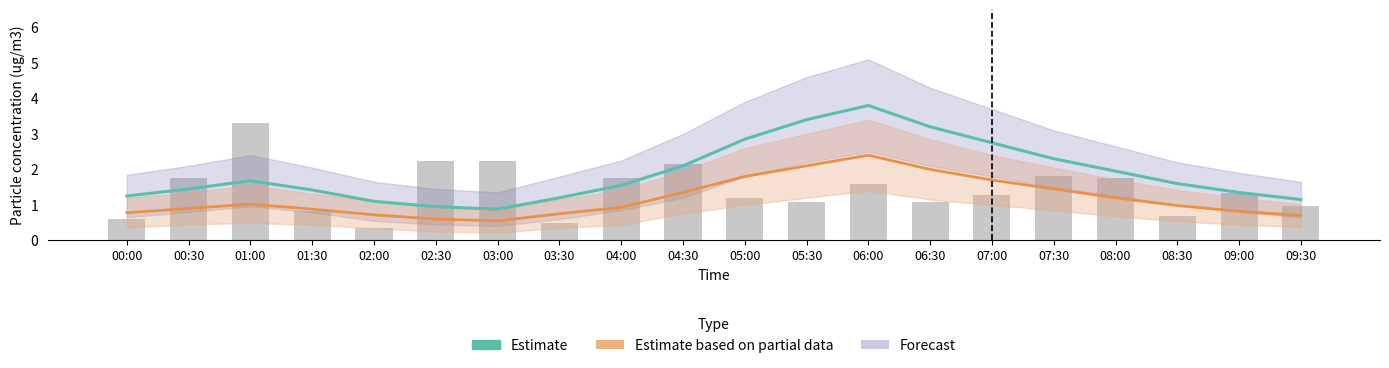

What is the change in value from 00:00 to 02:00?

-0.1